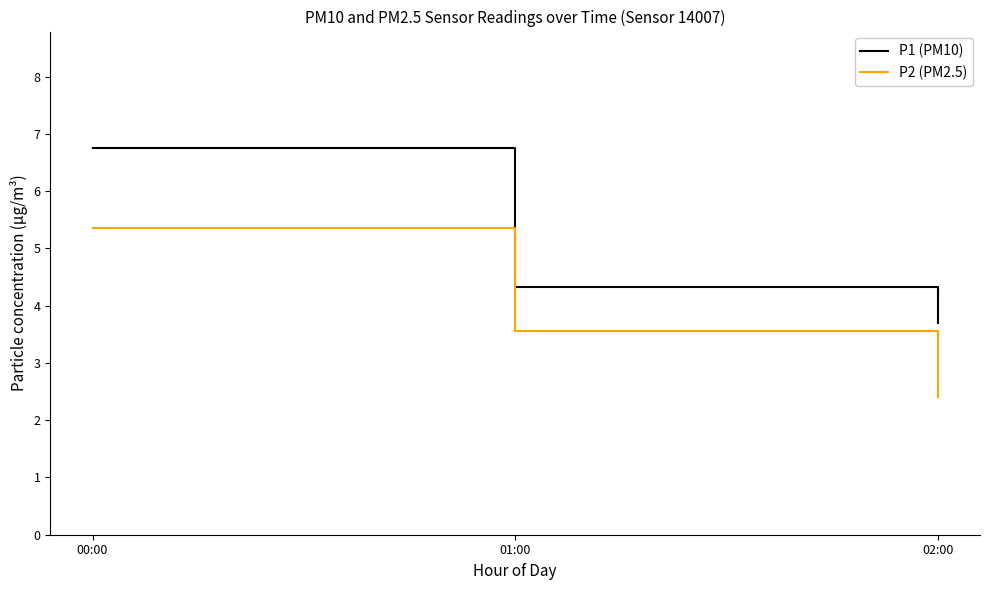

Which label corresponds to the largest value in the chart?

00:00